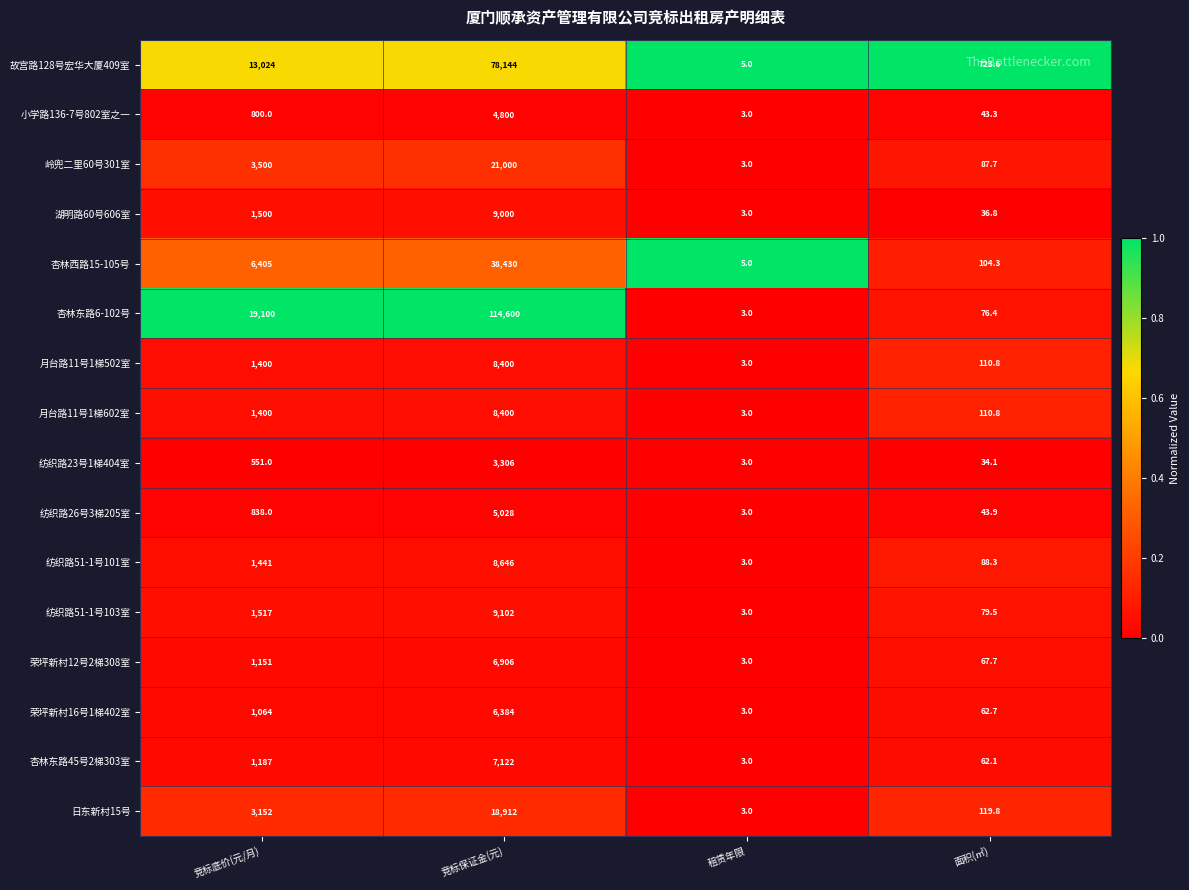

What is the difference between the highest and lowest values at 面积(㎡)?

689.5